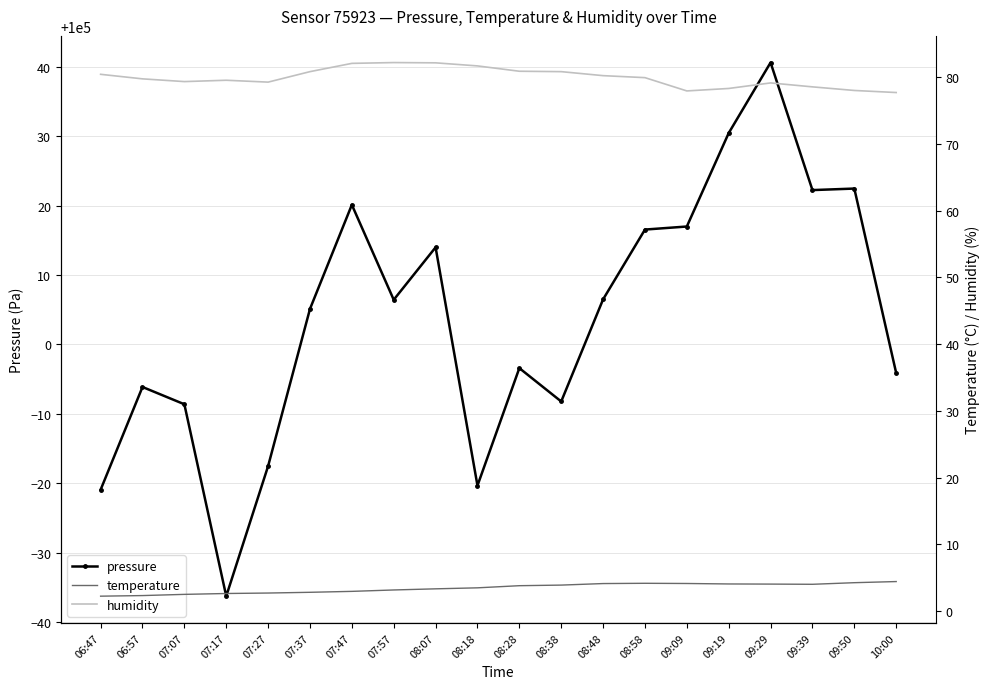

Which series has the largest total across all categories?

pressure